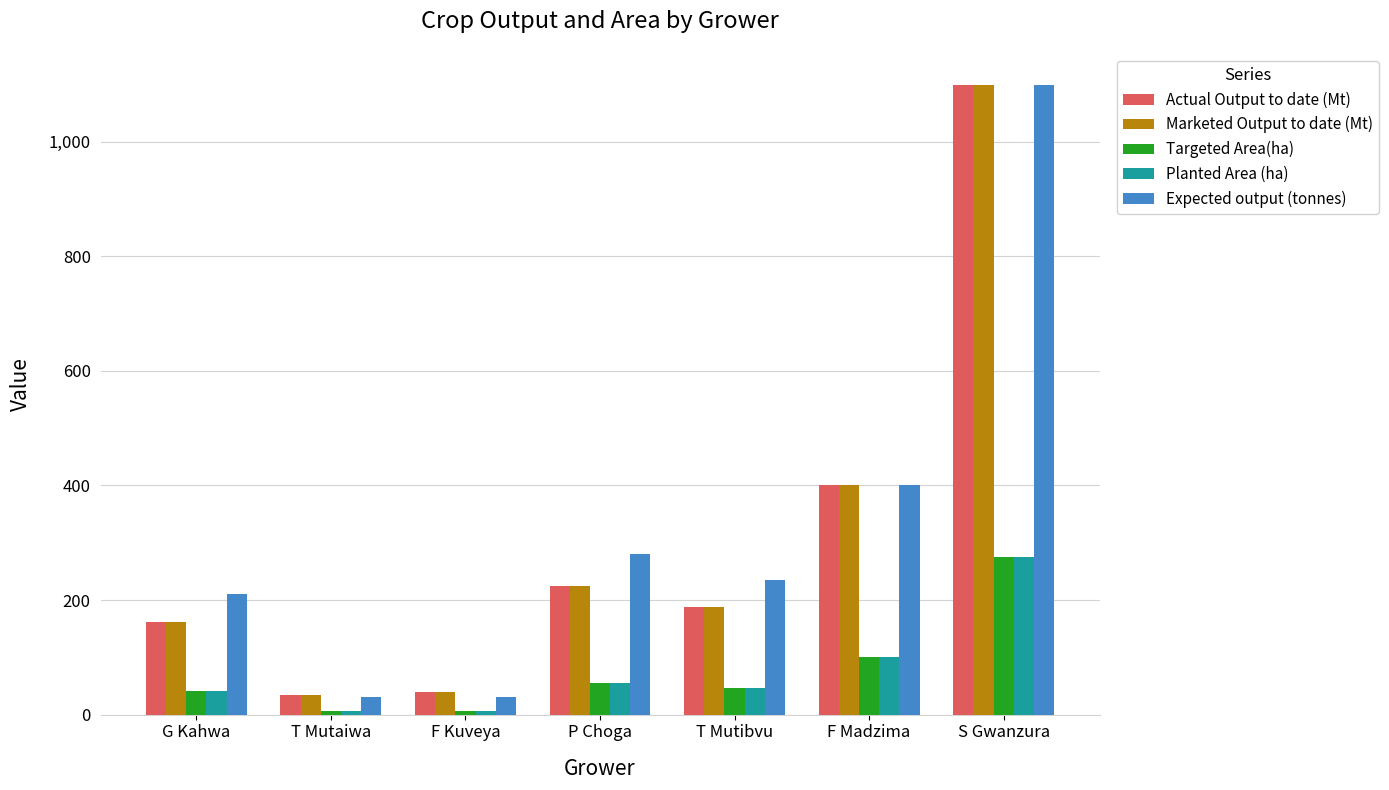

Is the value of Planted Area (ha) at S Gwanzura greater than the value of Marketed Output to date (Mt) at F Madzima?

No